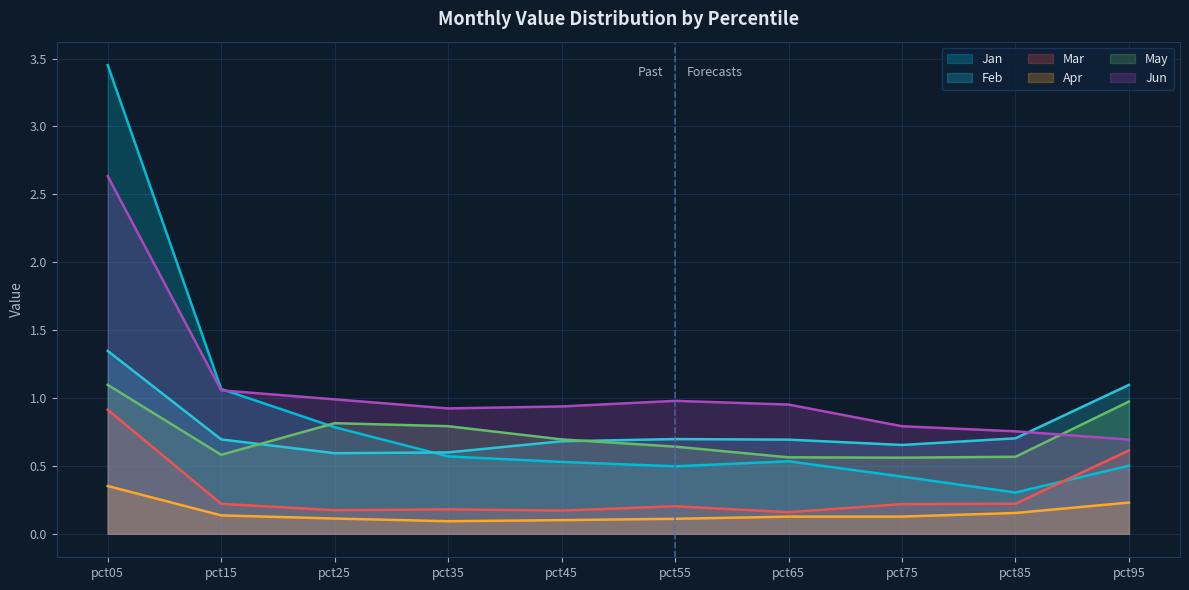

Is it true that Jun equals 2.6 at pct05?

True